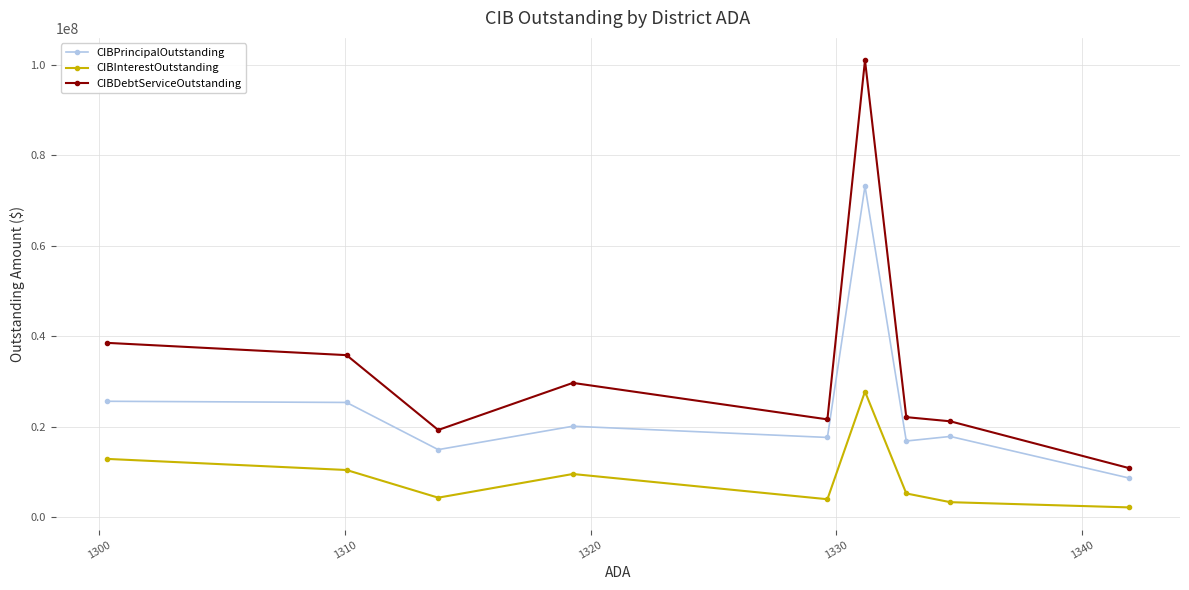

What is the value of the CIBDebtServiceOutstanding point at the 8th from the left?

21229331.0